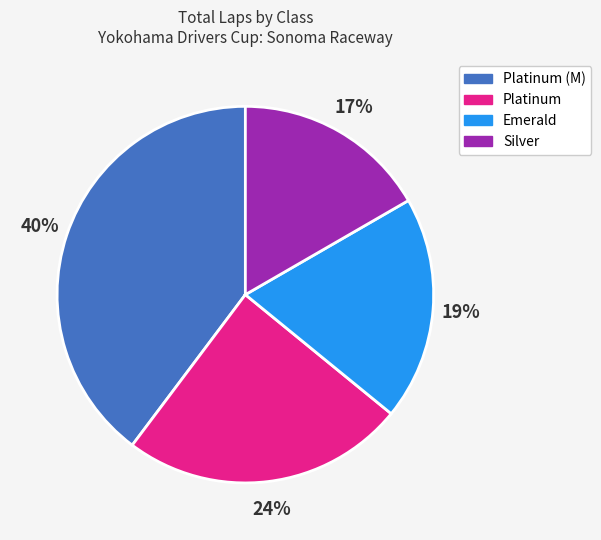

To the nearest percent, what is the average slice percentage?

25%